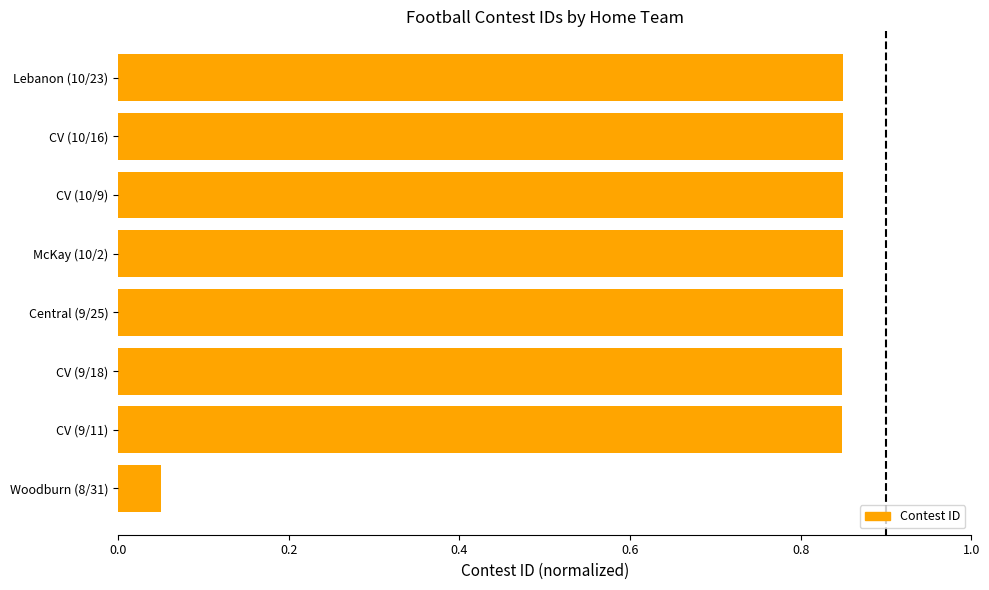

Between McKay (10/2) and Woodburn (8/31), which is larger?

McKay (10/2)